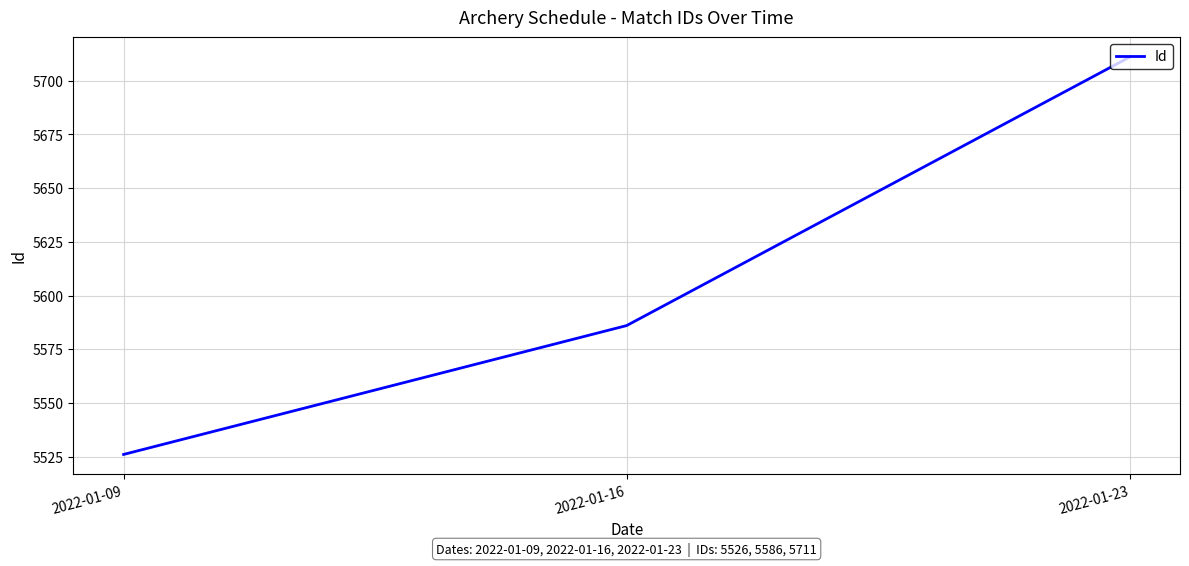

List the labels in order of value, largest first.

2022-01-23, 2022-01-16, 2022-01-09